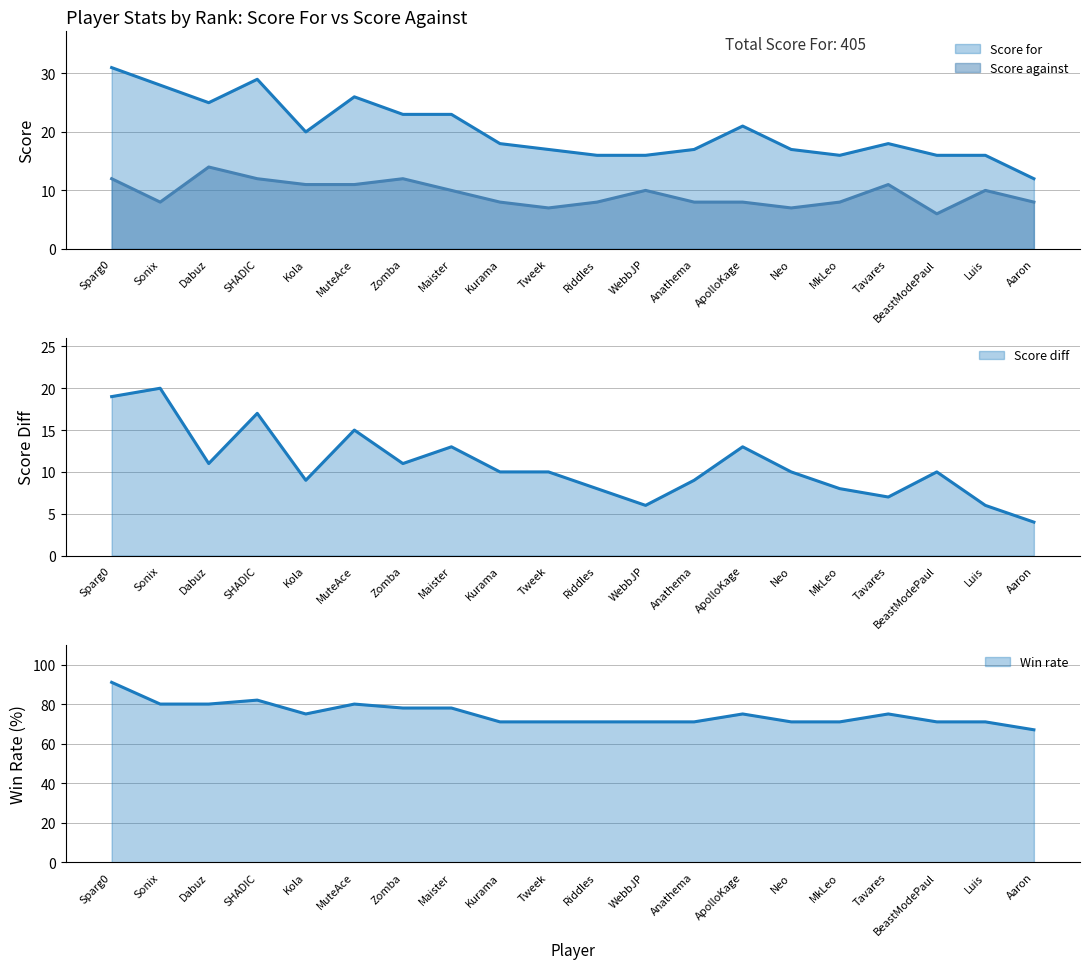

At 13, list the series in order from smallest to largest.

Score against, Score diff, Score for, Win